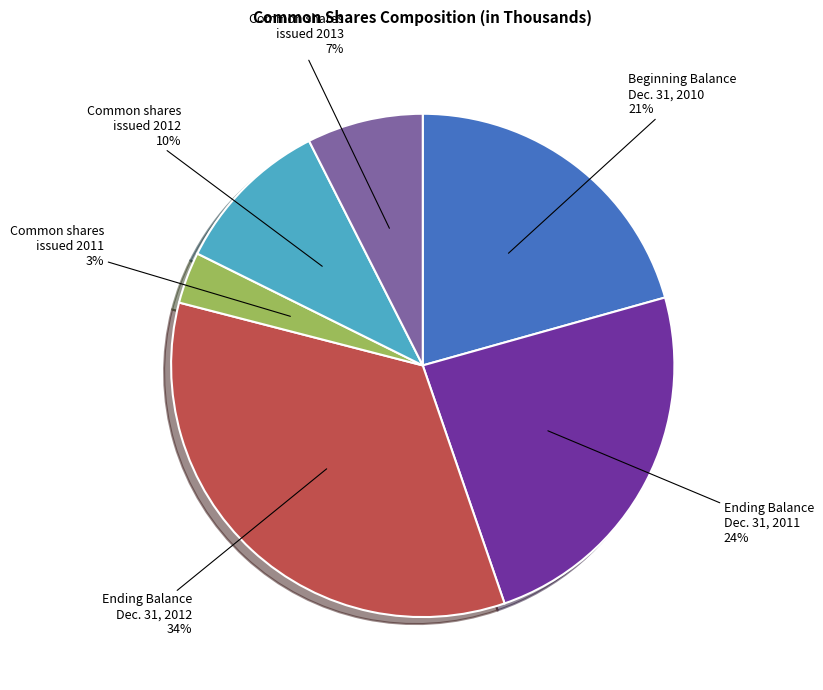

Which category has the biggest portion of the pie?

Ending Balance Dec. 31, 2012